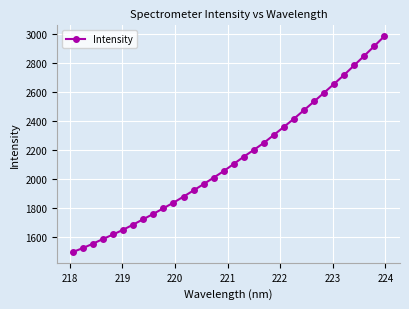

Reading left to right, list all the values displayed in this chart.

1495.1	1522.4	1552.6	1585.3	1616.0	1648.8	1684.6	1721.6	1758.5	1797.1	1835.9	1877.5	1920.5	1964.1	2008.7	2053.9	2103.6	2153.5	2200.6	2249.3	2304.3	2359.7	2416.2	2475.4	2535.2	2595.9	2657.1	2719.2	2785.1	2850.7	2917.7	2986.1